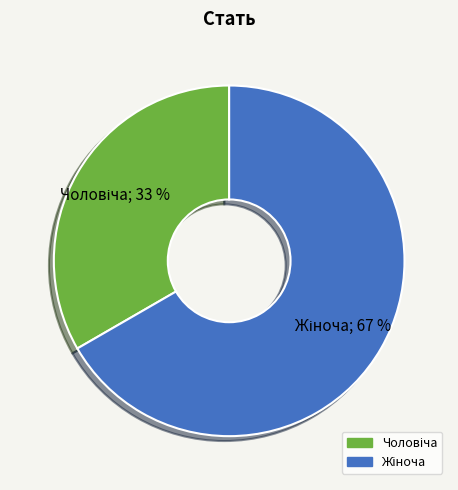

To the nearest percent, what is the average slice percentage?

50%